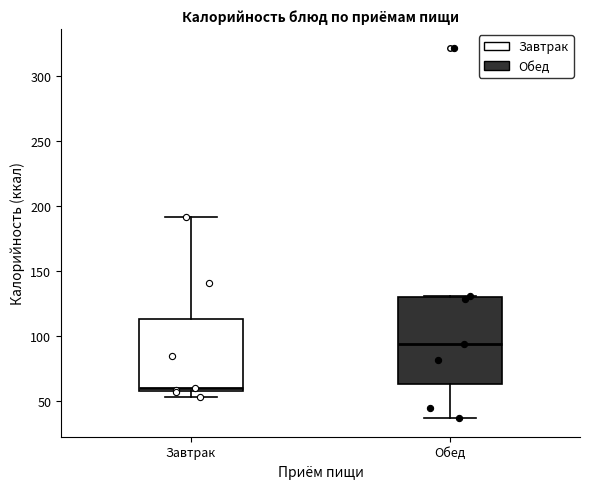

Reading left to right, transcribe this box plot: for each box, give where its median line is, the range the box spans, and where its two whiskers end, as read against the y-axis. The values are not printed on the chart, so give them approximately, as read against the axis.

Завтрак: median 60 (just above the box's lower edge), box 60 to 115, whiskers 55 to 190
Обед: median 95, box 65 to 130, whiskers 35 to 130